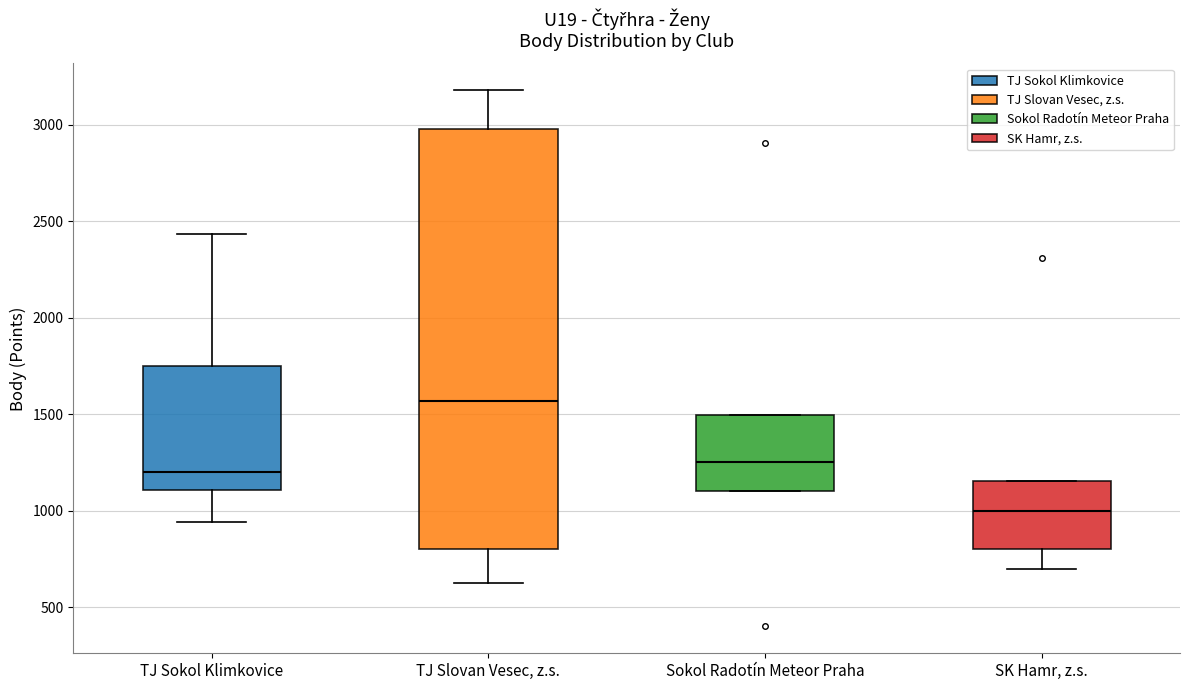

Where does the median line of the box for Sokol Radotín Meteor Praha sit on the y-axis? The values are not printed on the chart, so give them approximately, as read against the axis.

1250